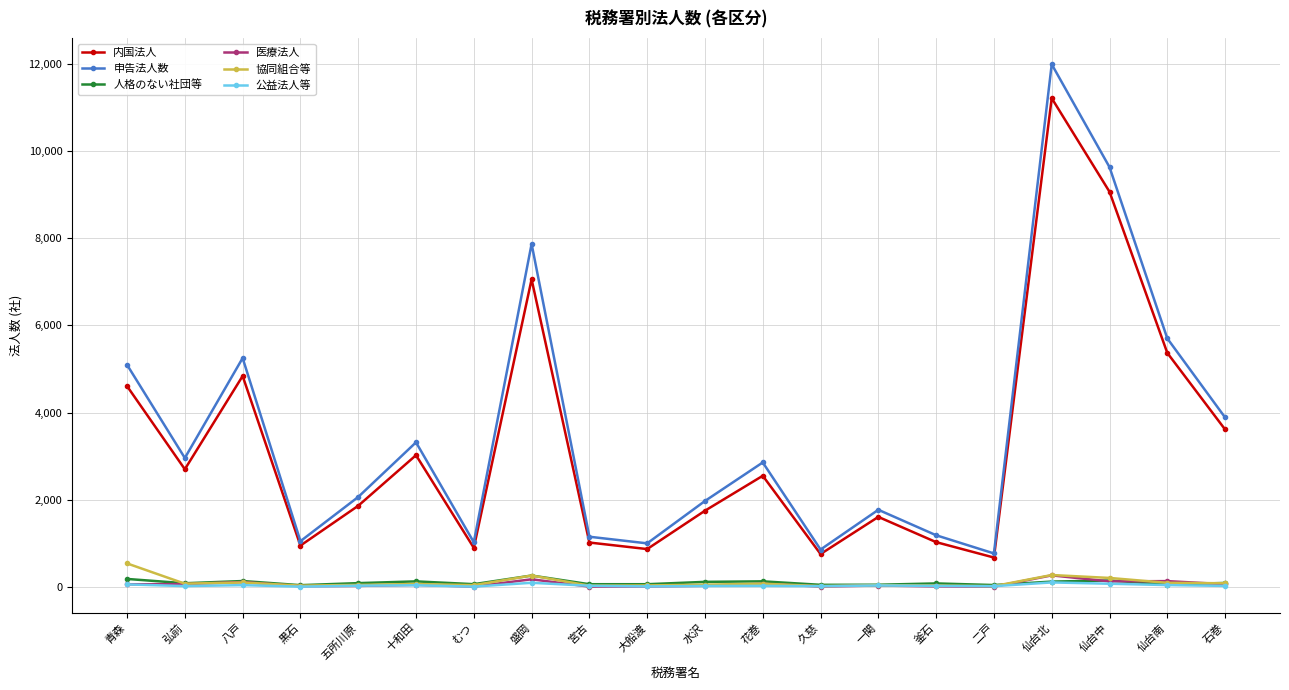

What is the difference between the 内国法人 values at 大船渡 and 花巻?

1681